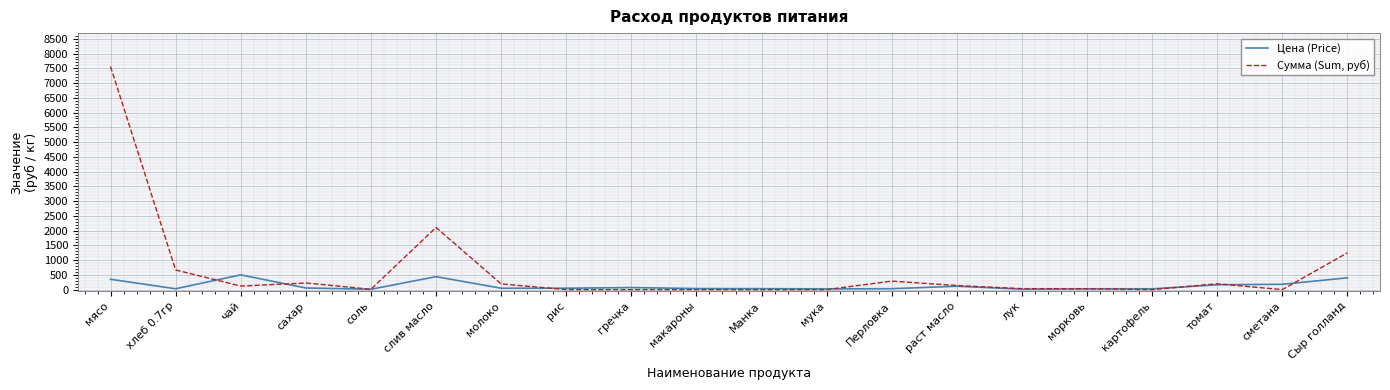

Which series has the largest total across all categories?

Сумма (Sum, руб)